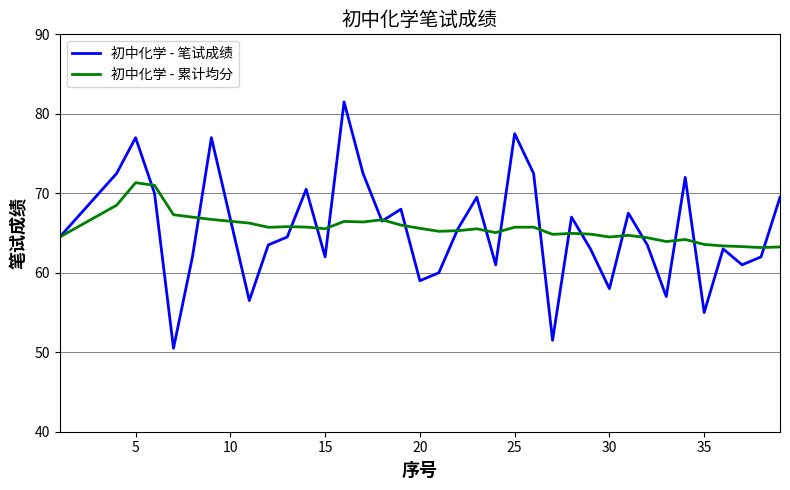

List the series in order of their peak value, highest first.

初中化学 - 笔试成绩, 初中化学 - 累计均分